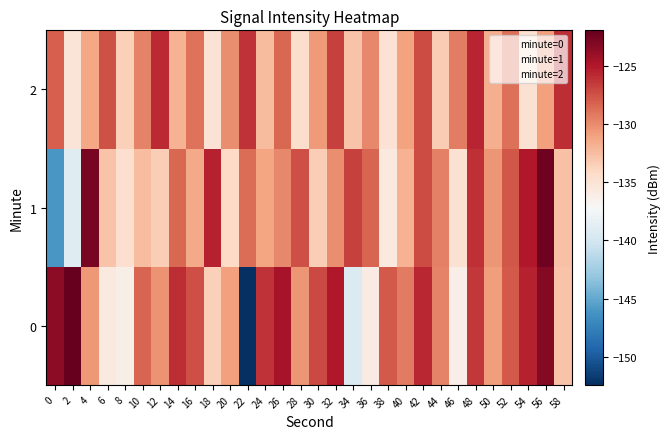

Reading left to right, list all the values displayed in this chart.

0: 0=-123.6	2=-122.0	4=-130.6	6=-135.8	8=-136.3	10=-128.3	12=-130.4	14=-125.9	16=-127.4	18=-133.6	20=-131.0	22=-152.4	24=-126.2	26=-124.6	28=-130.4	30=-127.1	32=-125.1	34=-139.3	36=-136.0	38=-127.8	40=-129.3	42=-125.8	44=-129.7	46=-136.1	48=-126.4	50=-130.8	52=-127.9	54=-125.5	56=-123.2	58=-132.9
1: 0=-146.1	2=-139.0	4=-122.7	6=-132.8	8=-134.6	10=-132.5	12=-133.4	14=-128.5	16=-131.4	18=-125.5	20=-134.1	22=-128.7	24=-131.2	26=-129.9	28=-127.3	30=-133.5	32=-130.1	34=-126.8	36=-128.3	38=-135.7	40=-131.9	42=-127.2	44=-129.6	46=-134.9	48=-126.1	50=-130.5	52=-127.8	54=-125.0	56=-122.3	58=-132.7
2: 0=-128.1	2=-135.2	4=-131.3	6=-127.5	8=-133.6	10=-129.7	12=-125.8	14=-131.9	16=-128.9	18=-135.0	20=-130.1	22=-126.2	24=-132.3	26=-128.5	28=-134.6	30=-130.7	32=-126.8	34=-132.9	36=-129.9	38=-135.0	40=-131.1	42=-127.2	44=-133.3	46=-129.5	48=-125.6	50=-131.7	52=-128.8	54=-134.9	56=-130.9	58=-126.0